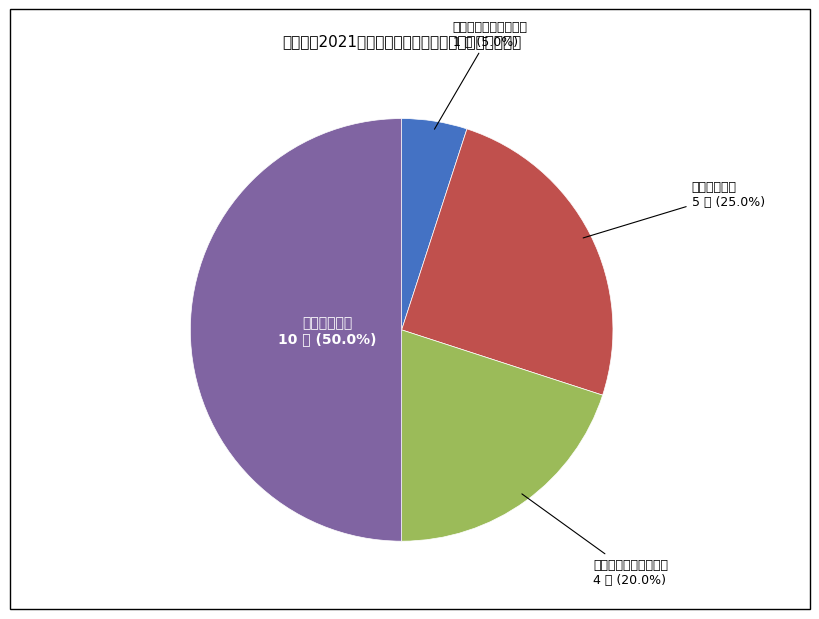

What is the smallest slice in the pie chart?

课程思政教学研究中心